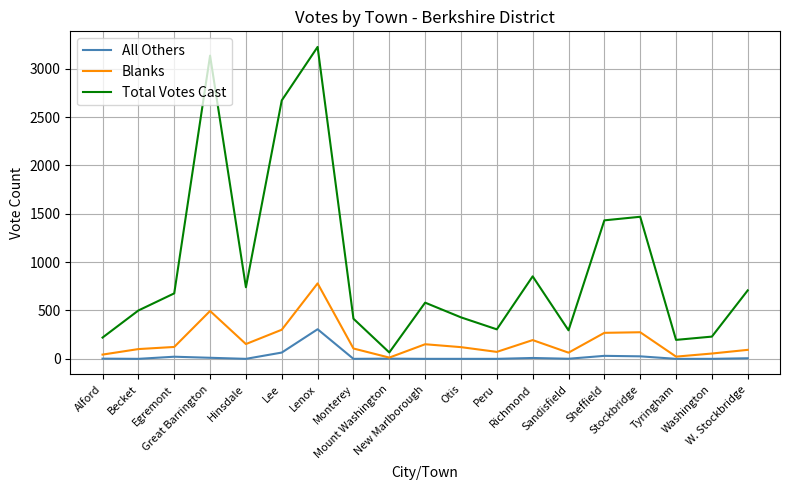

List the series in order of their peak value, highest first.

Total Votes Cast, Blanks, All Others